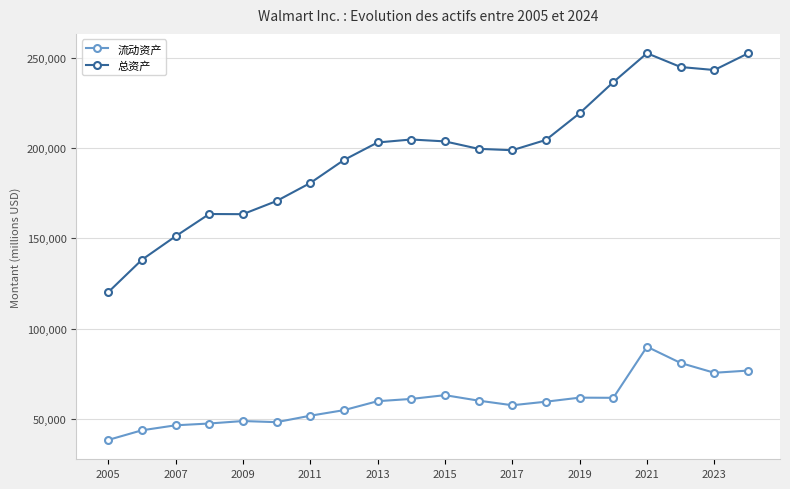

Which series has the largest total across all categories?

总资产